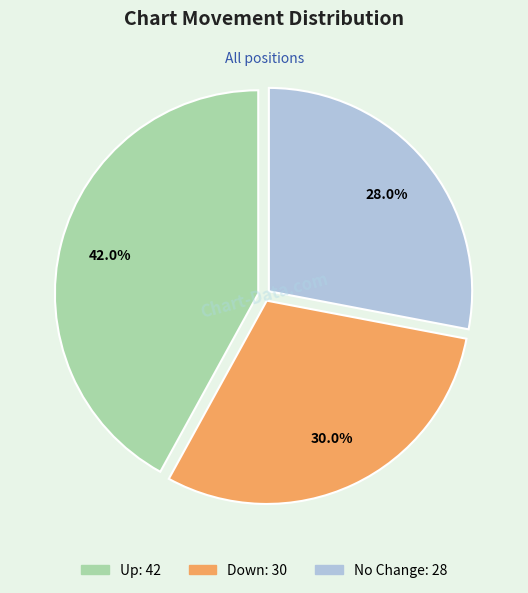

Does any single category account for the majority?

No